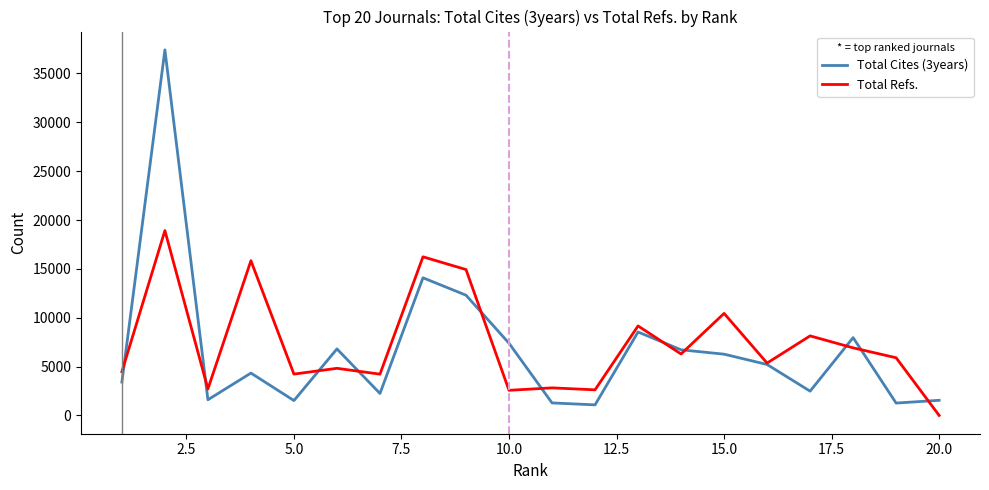

Which series has the widest spread of values?

Total Cites (3years)